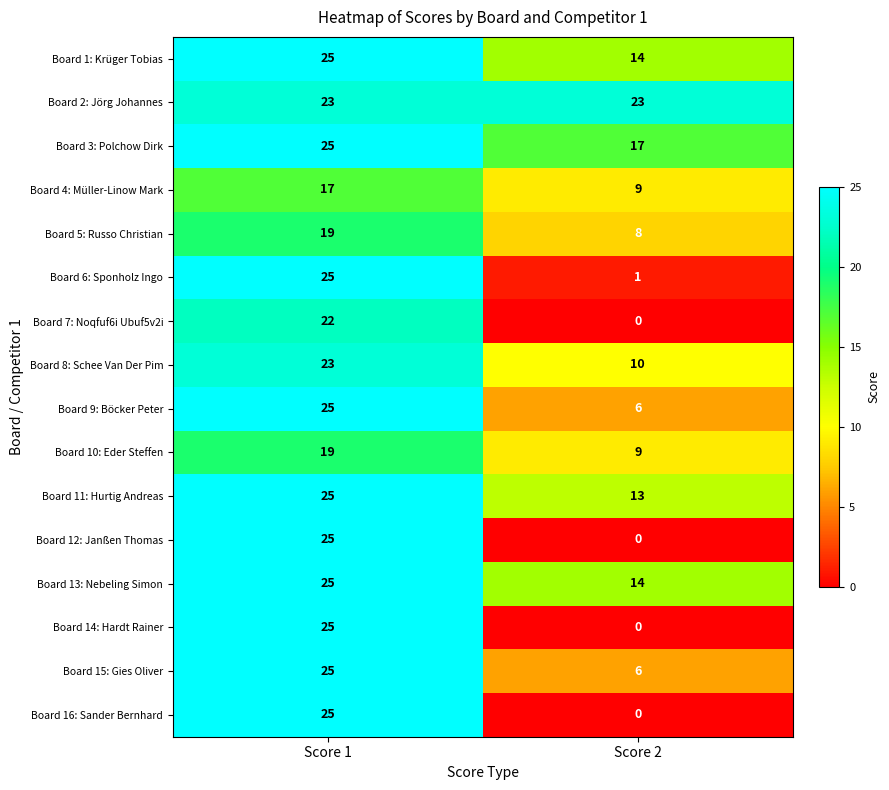

What value does the Board 4: Müller-Linow Mark series have at Score 2?

9